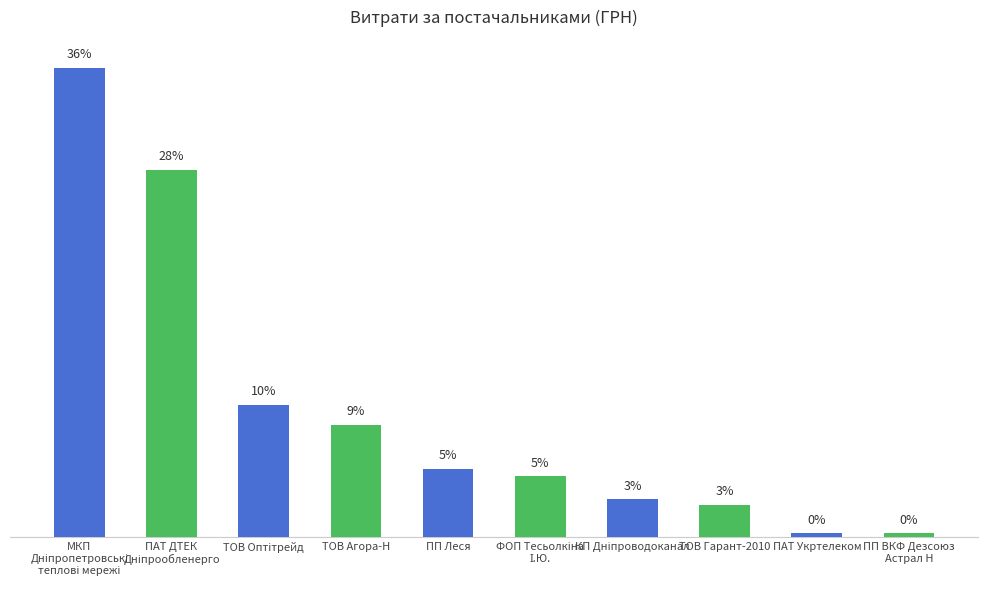

Are the bars horizontal?

No